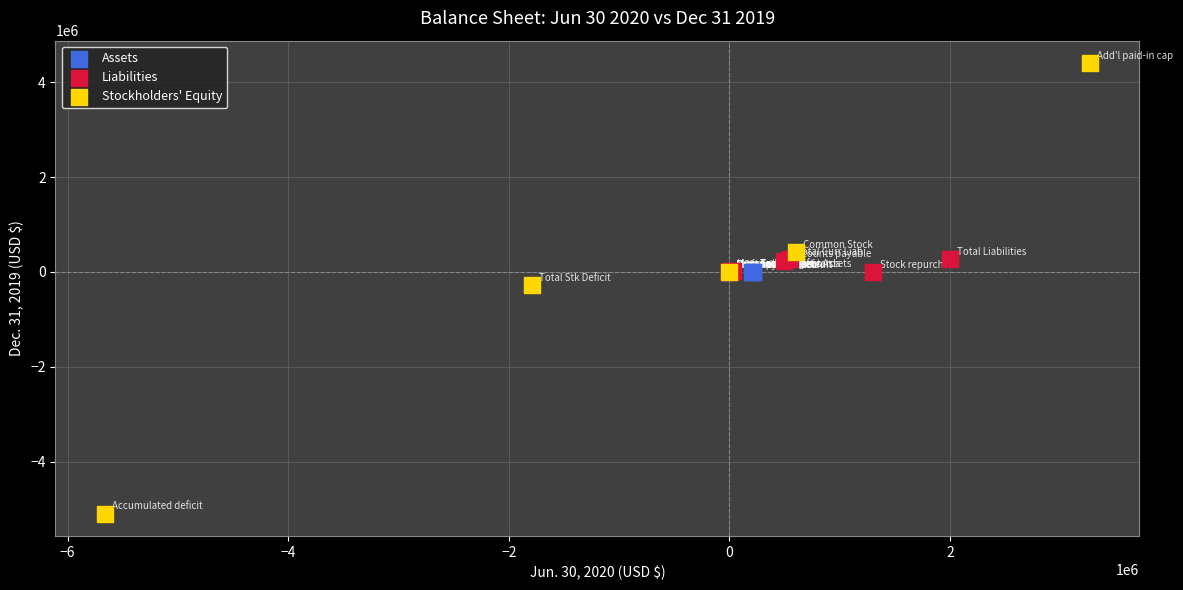

Which series reaches the minimum Y coordinate?

Stockholders' Equity